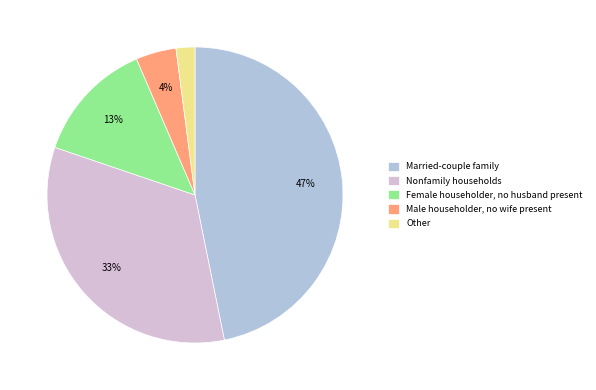

How many segments does this pie chart have?

5